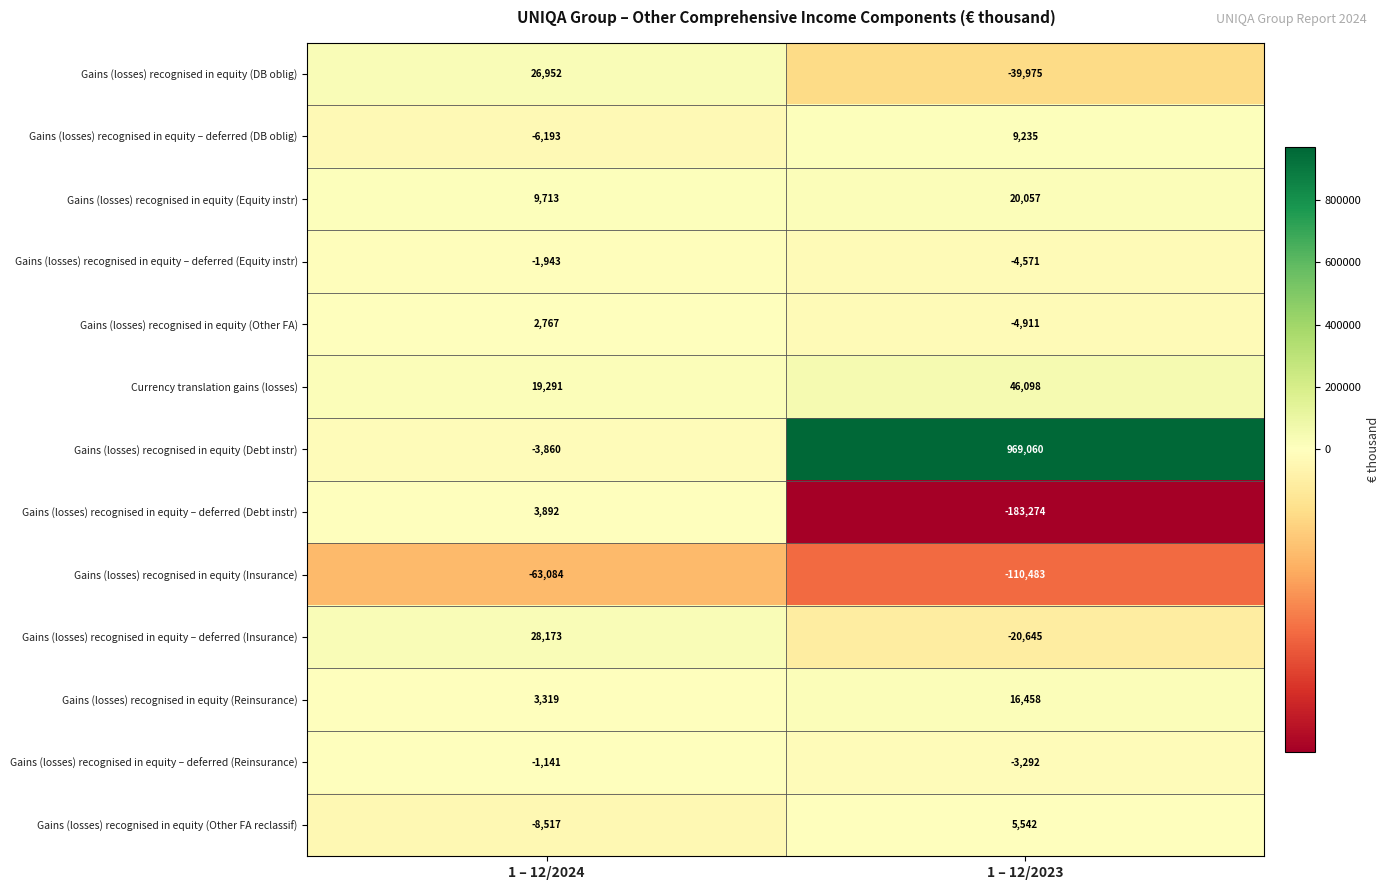

Reading left to right, extract all data points from this chart.

Gains (losses) recognised in equity (DB oblig): 1 – 12/2024=26952	1 – 12/2023=-39975
Gains (losses) recognised in equity – deferred (DB oblig): 1 – 12/2024=-6193	1 – 12/2023=9235
Gains (losses) recognised in equity (Equity instr): 1 – 12/2024=9713	1 – 12/2023=20057
Gains (losses) recognised in equity – deferred (Equity instr): 1 – 12/2024=-1943	1 – 12/2023=-4571
Gains (losses) recognised in equity (Other FA): 1 – 12/2024=2767	1 – 12/2023=-4911
Currency translation gains (losses): 1 – 12/2024=19291	1 – 12/2023=46098
Gains (losses) recognised in equity (Debt instr): 1 – 12/2024=-3860	1 – 12/2023=969060
Gains (losses) recognised in equity – deferred (Debt instr): 1 – 12/2024=3892	1 – 12/2023=-183274
Gains (losses) recognised in equity (Insurance): 1 – 12/2024=-63084	1 – 12/2023=-110483
Gains (losses) recognised in equity – deferred (Insurance): 1 – 12/2024=28173	1 – 12/2023=-20645
Gains (losses) recognised in equity (Reinsurance): 1 – 12/2024=3319	1 – 12/2023=16458
Gains (losses) recognised in equity – deferred (Reinsurance): 1 – 12/2024=-1141	1 – 12/2023=-3292
Gains (losses) recognised in equity (Other FA reclassif): 1 – 12/2024=-8517	1 – 12/2023=5542